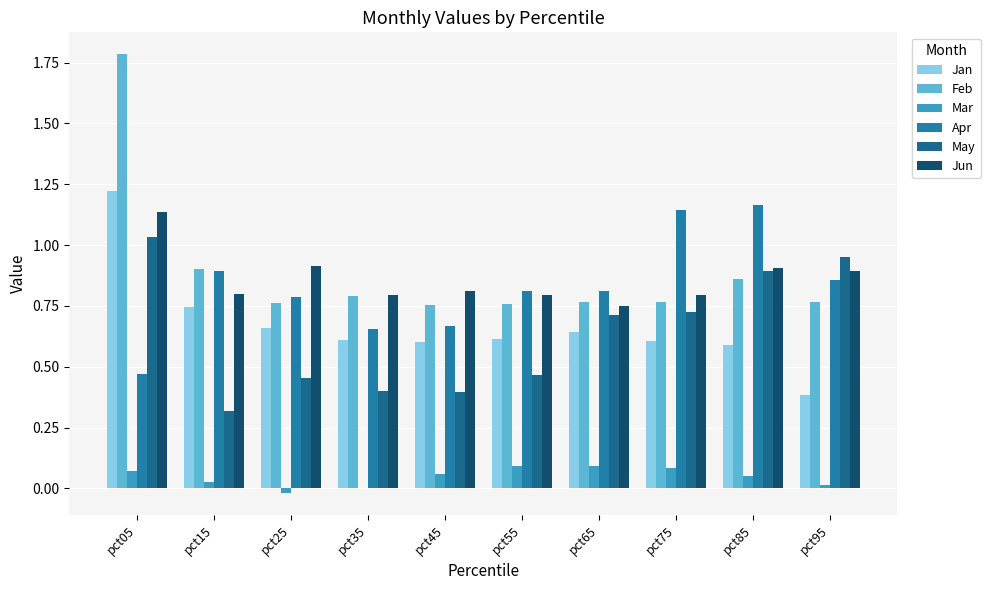

What is the sum of the May values at pct15 and pct25?

0.8